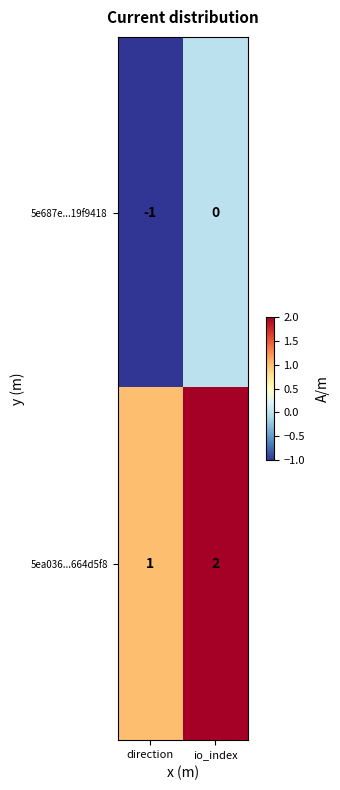

Is the value of 5e687e...19f9418 at io_index greater than the value of 5ea036...664d5f8 at direction?

No